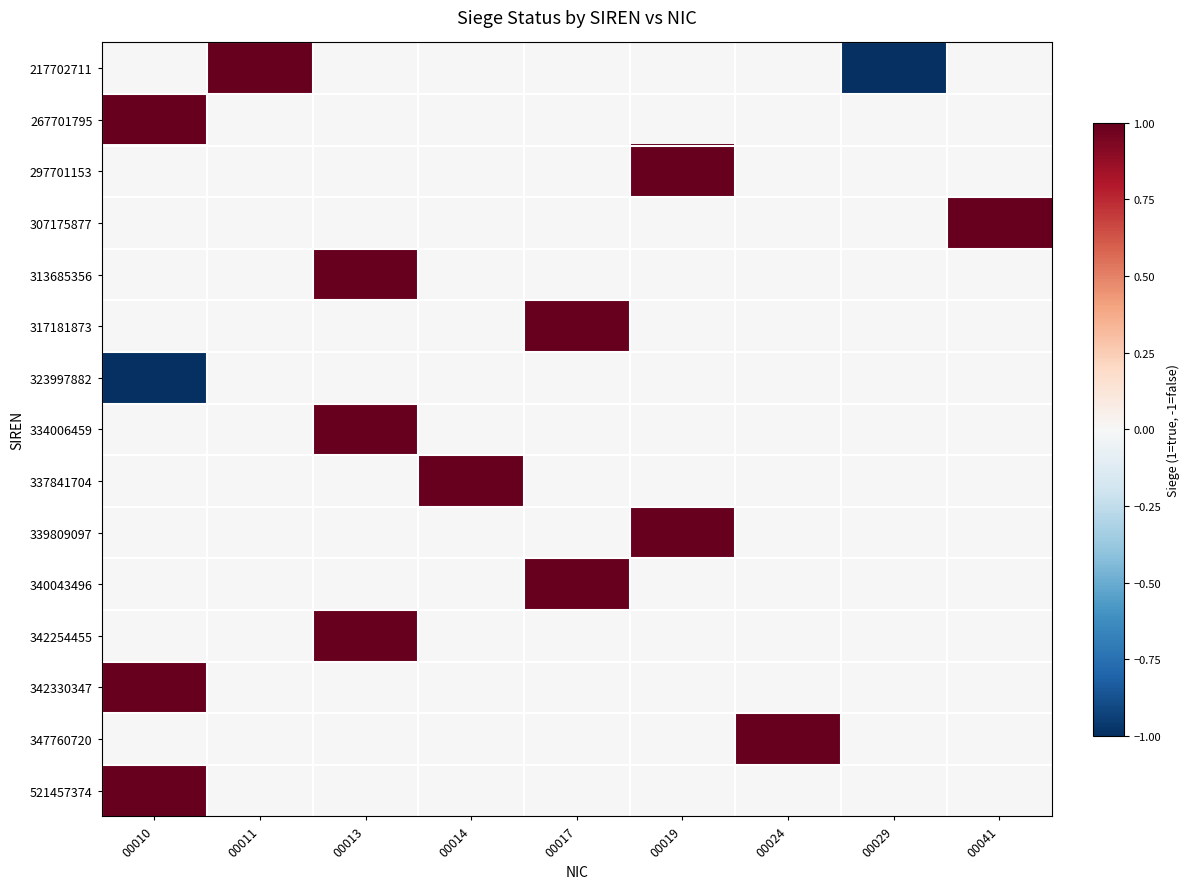

How many distinct data groups are displayed?

15